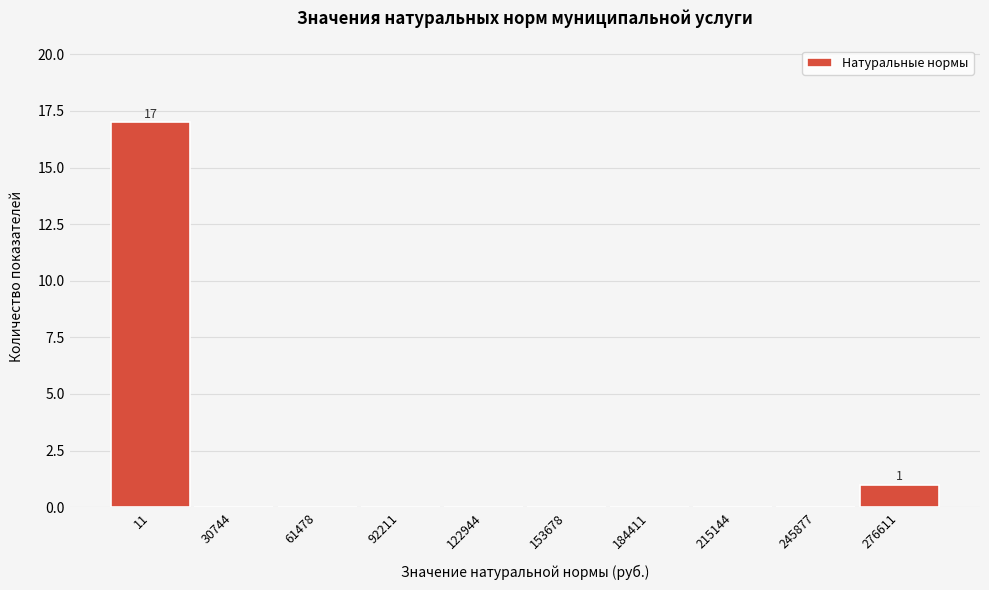

Reading left to right, extract all data points from this chart.

11=17	30744=0	61478=0	92211=0	122944=0	153678=0	184411=0	215144=0	245877=0	276611=1